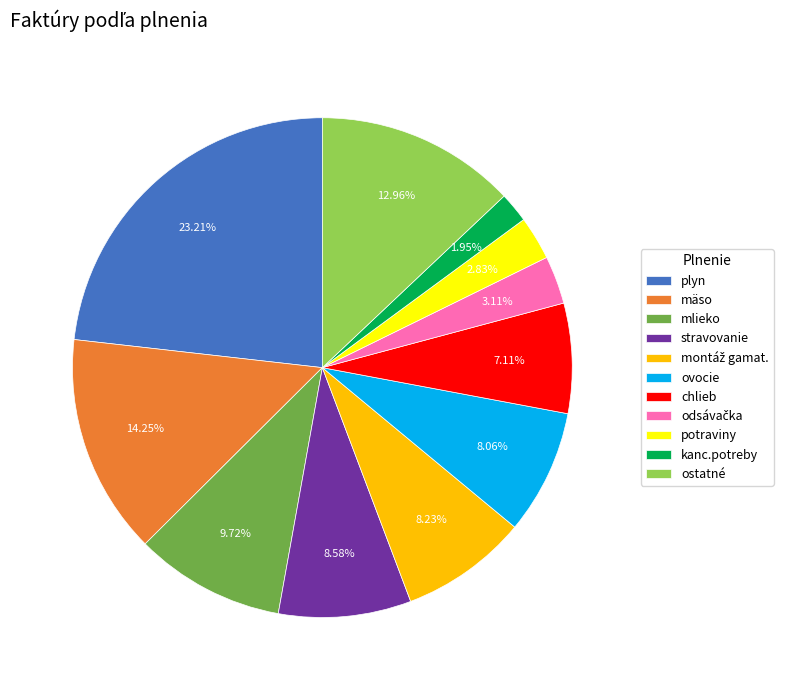

Does chlieb represent more than half of the total?

No